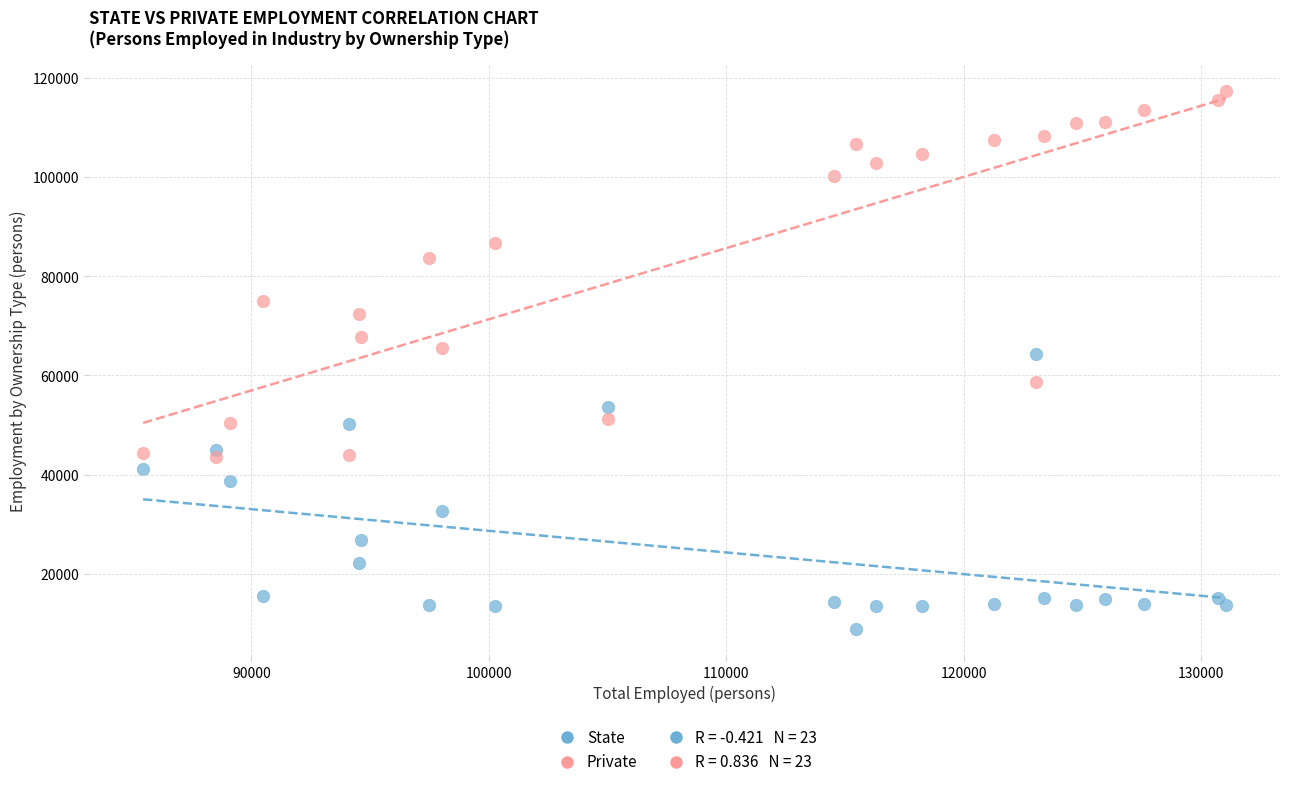

In the State series, what Y value is closest to 36500?

38735